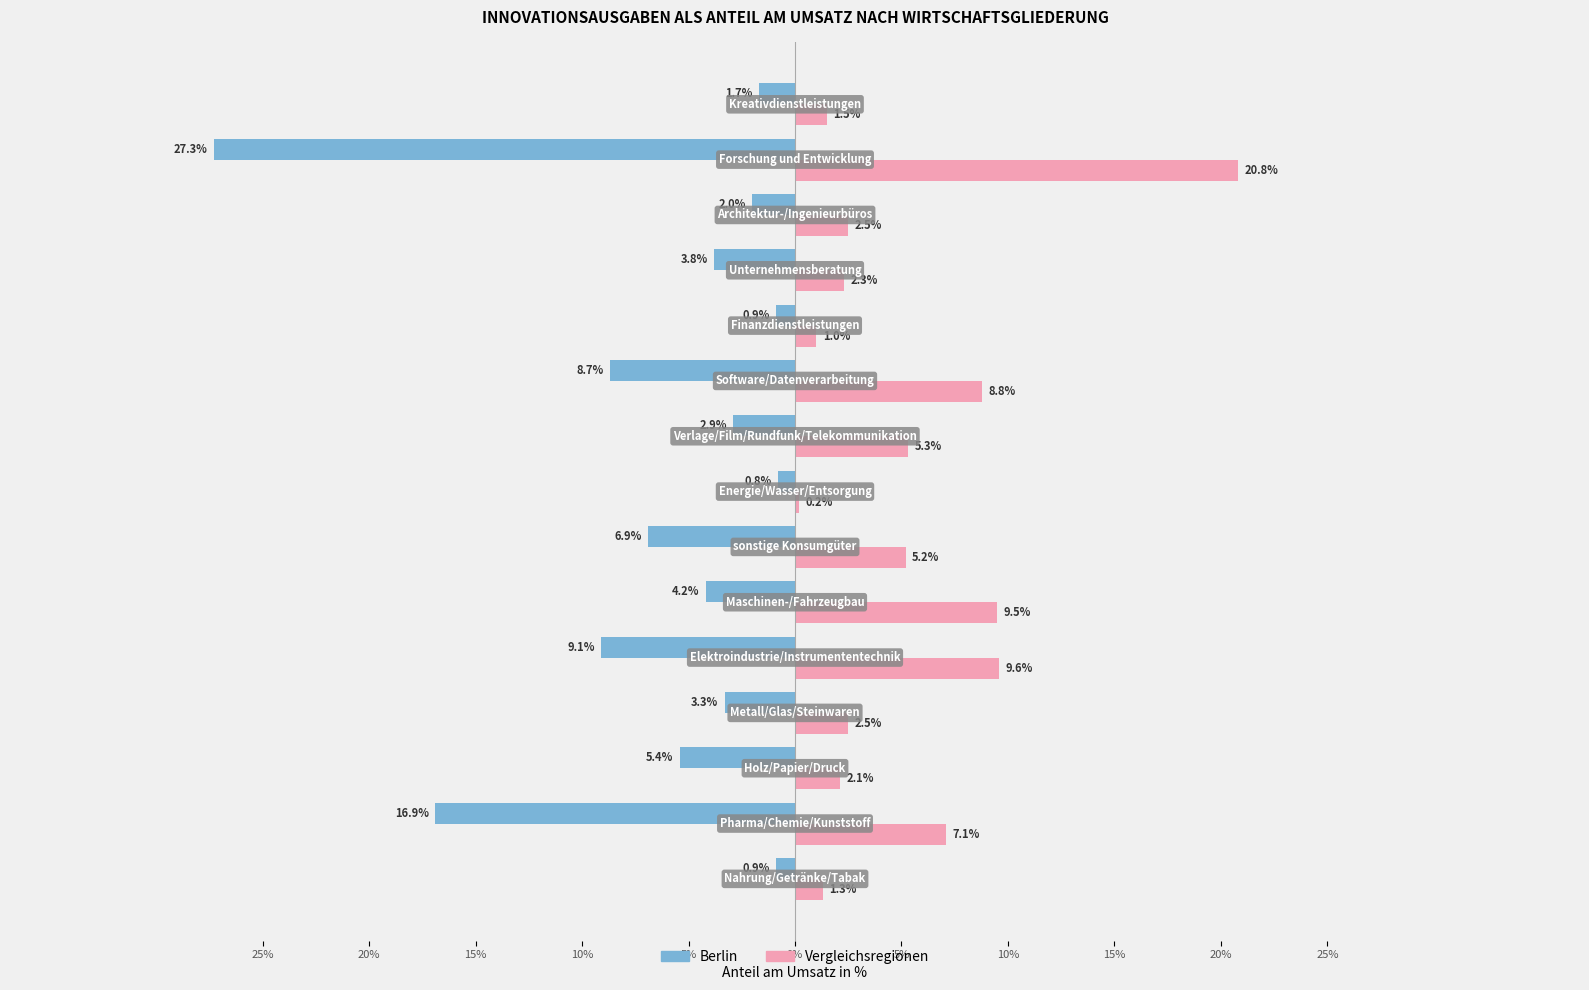

What is the value of the Berlin bar at the 14th from the left?

-27.3